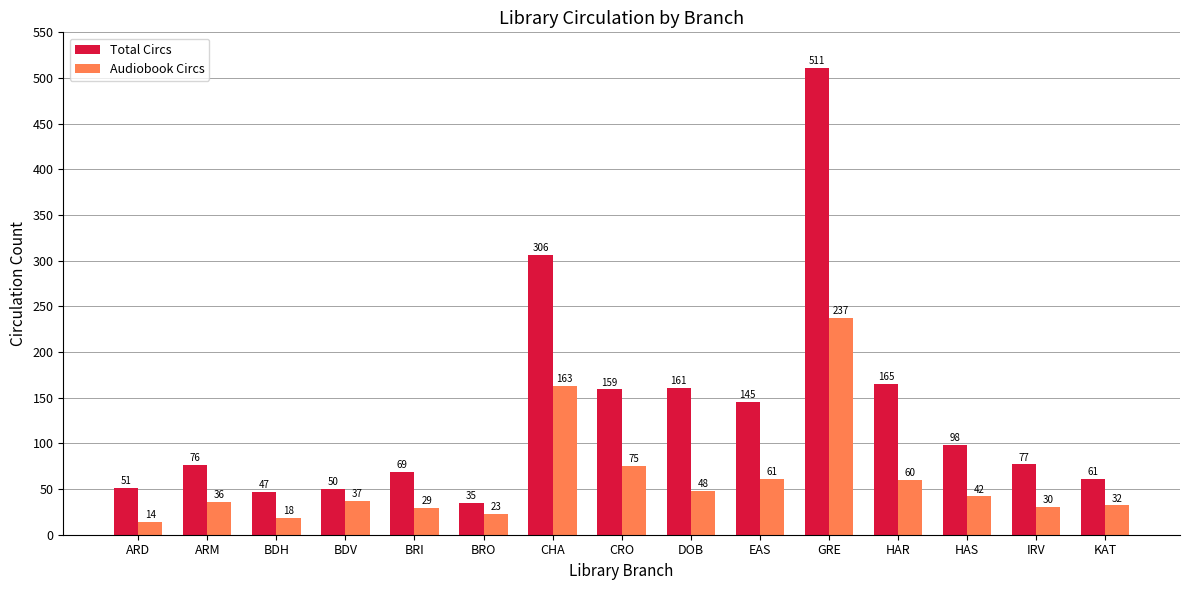

Are the bars horizontal?

No